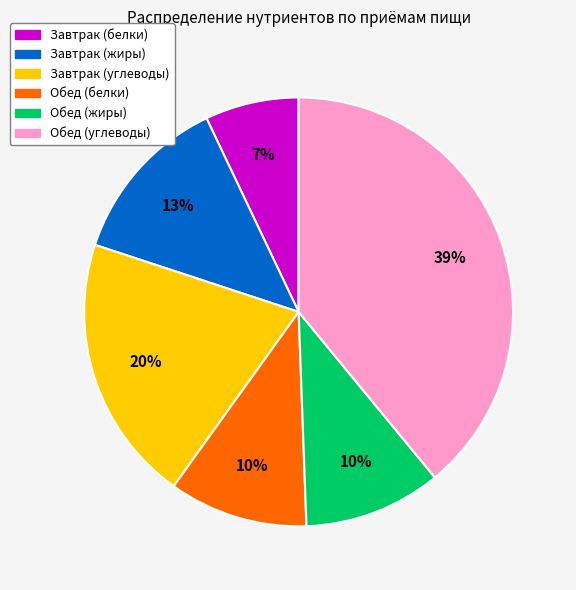

Count the number of slices in the pie.

6